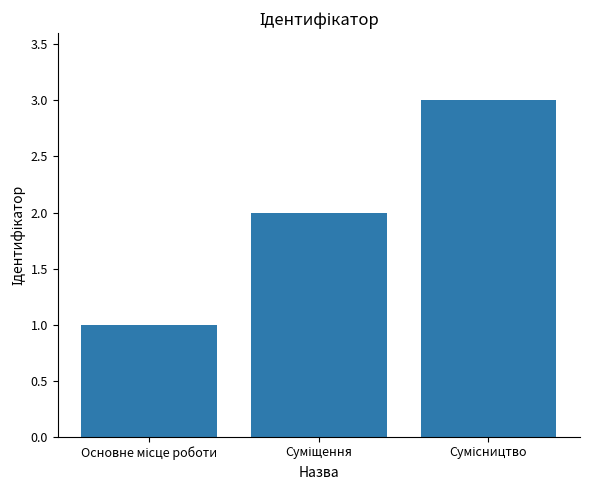

How many bars are there in total?

3